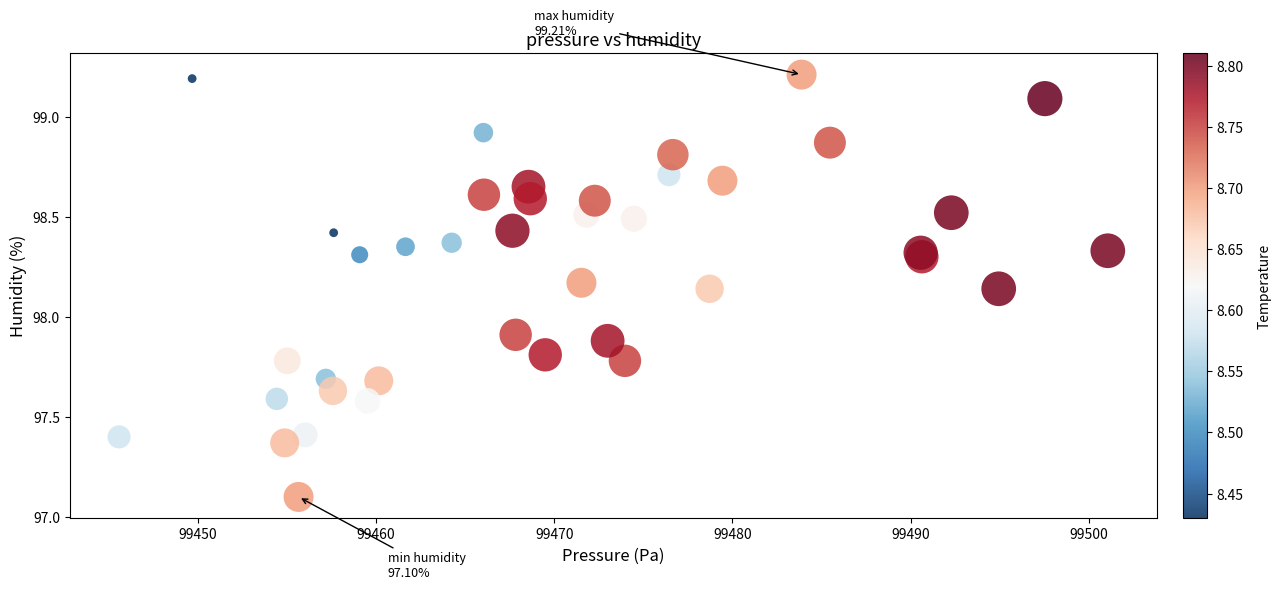

What Y value in the scatter plot is closest to 98?

97.9